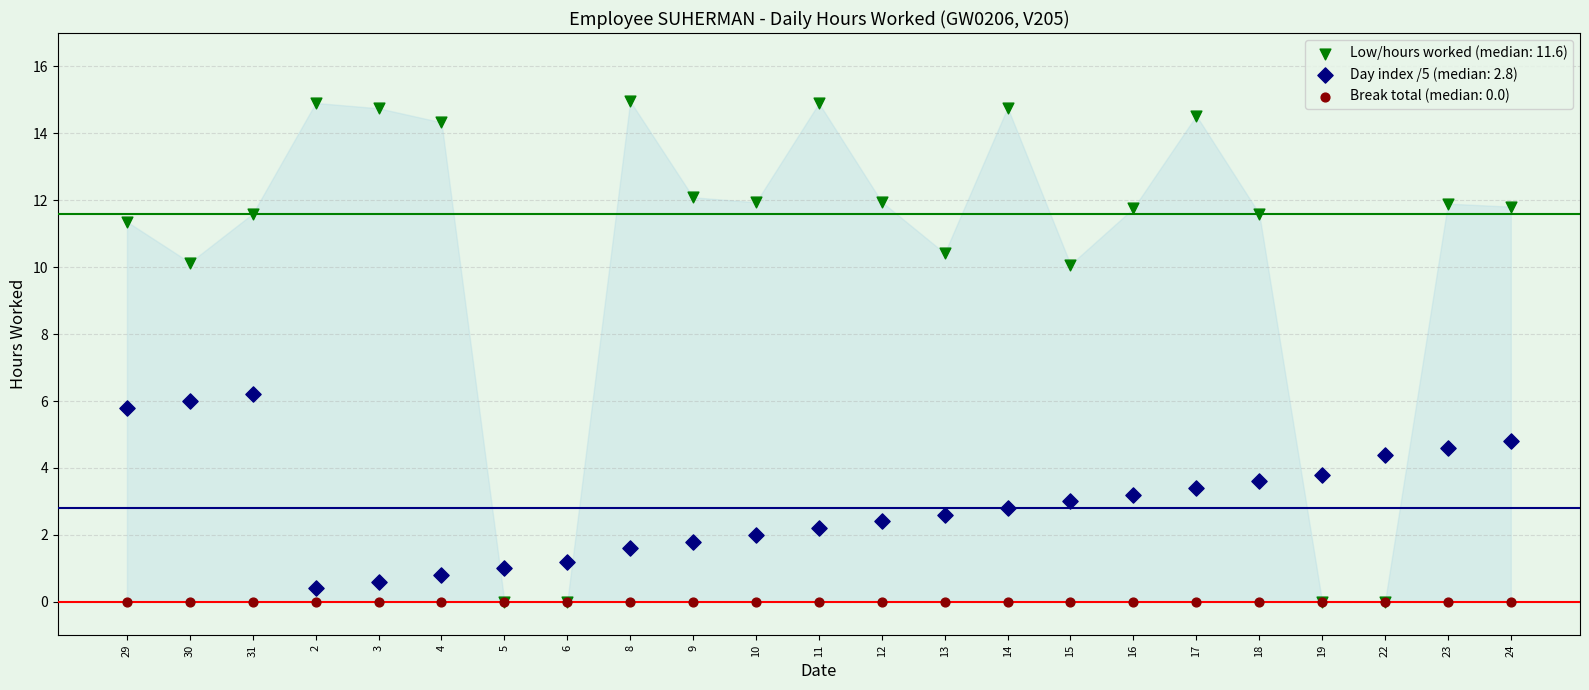

Which series reaches the maximum Y coordinate?

Low/hours worked (median: 11.6)